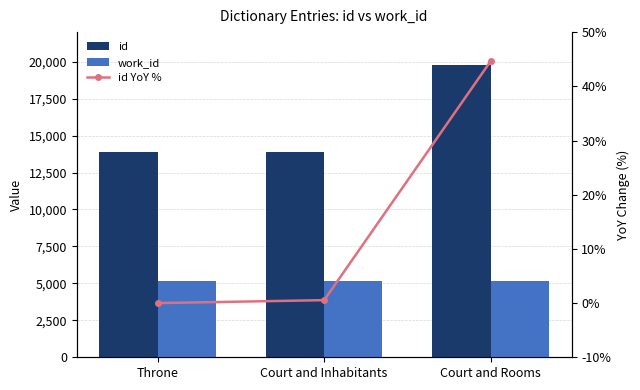

What is the difference between the highest and lowest values at Throne?

13906.0